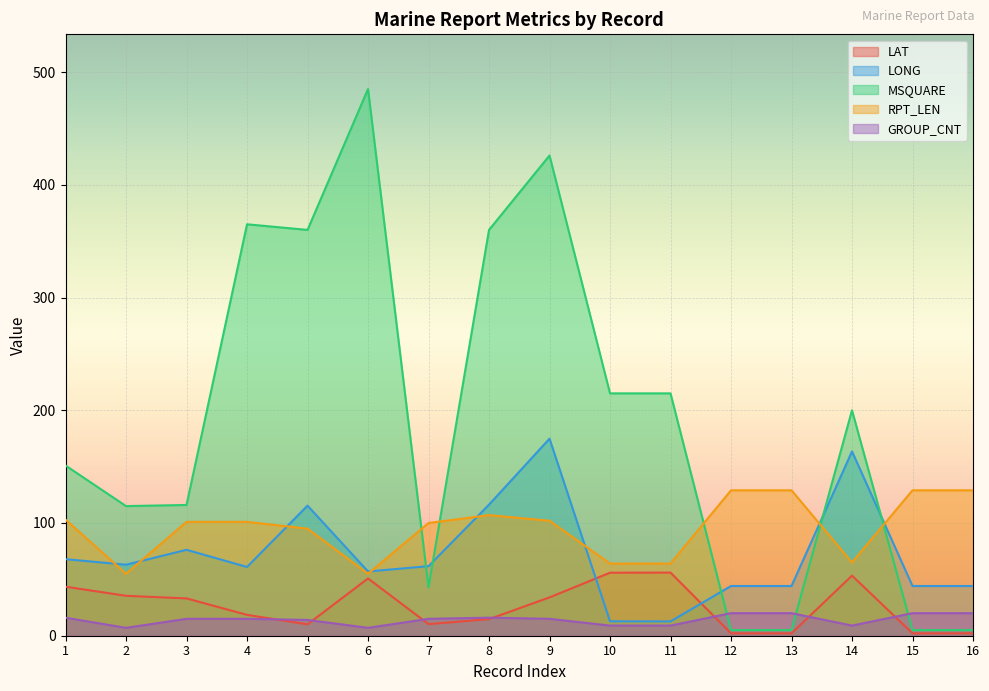

What is the maximum value shown in the chart?

485.0